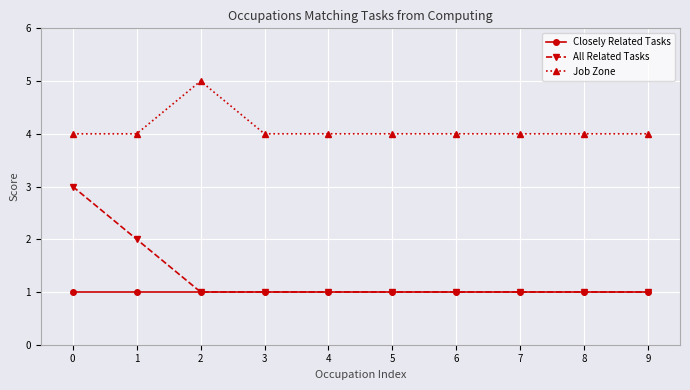

At how many categories does at least one series exceed 3?

10